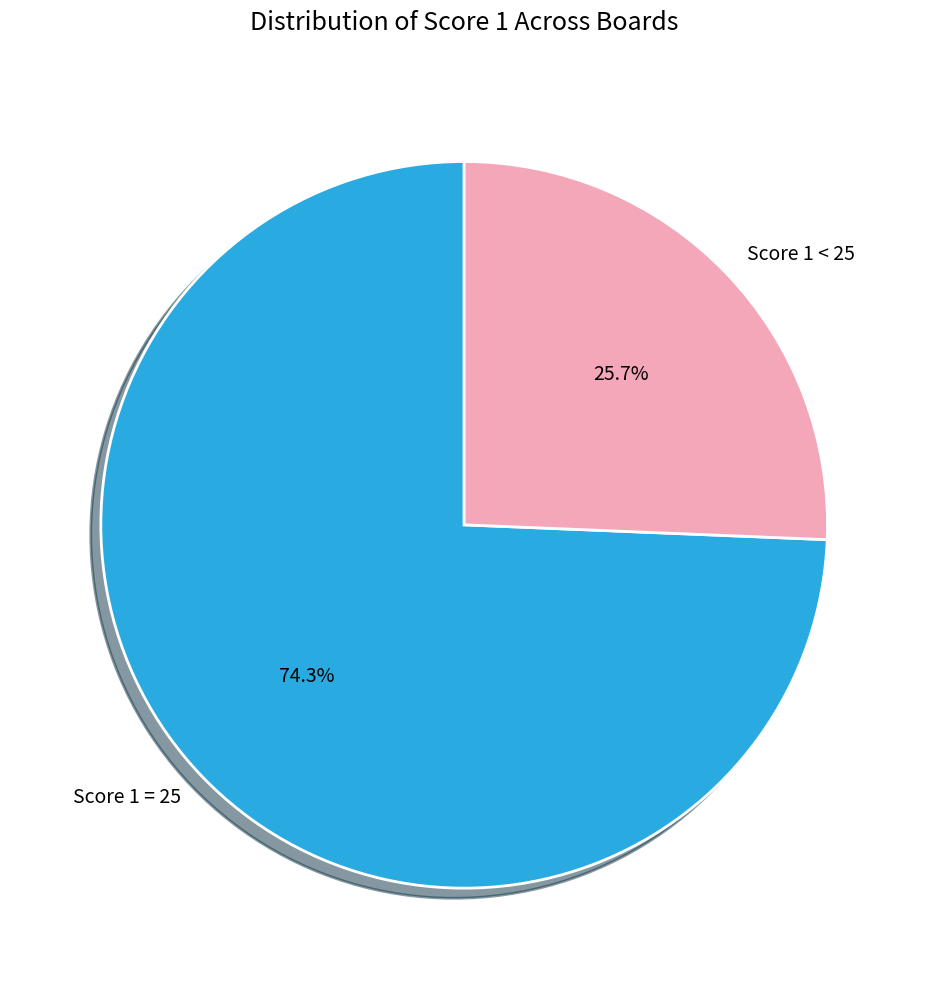

Between Score 1 = 25 and Score 1 < 25, which is larger?

Score 1 = 25